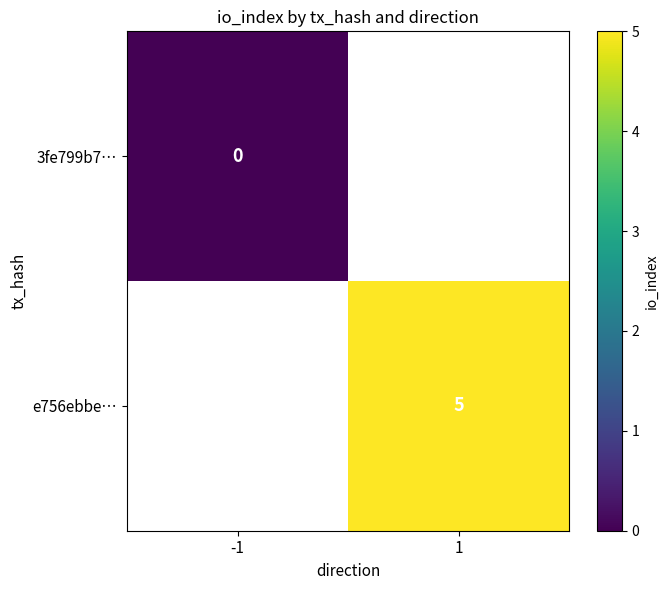

Is the value of e756ebbe… at 1 greater than the value of 3fe799b7… at -1?

Yes